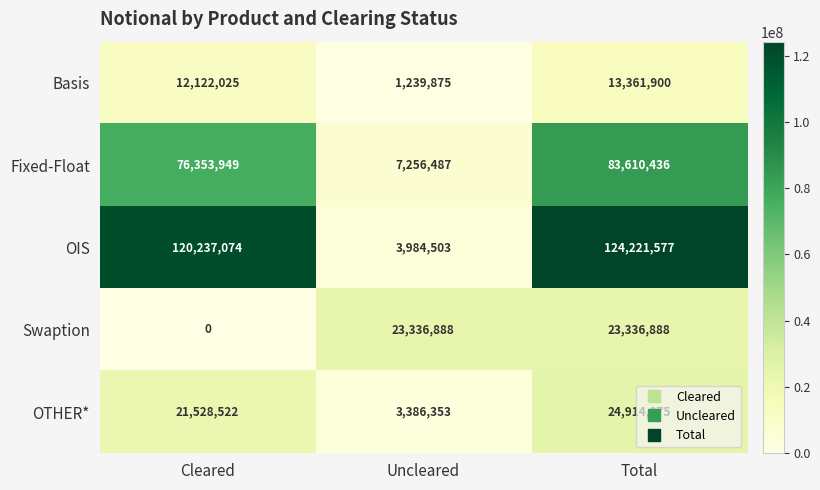

Which category has the lowest value across all series?

Cleared